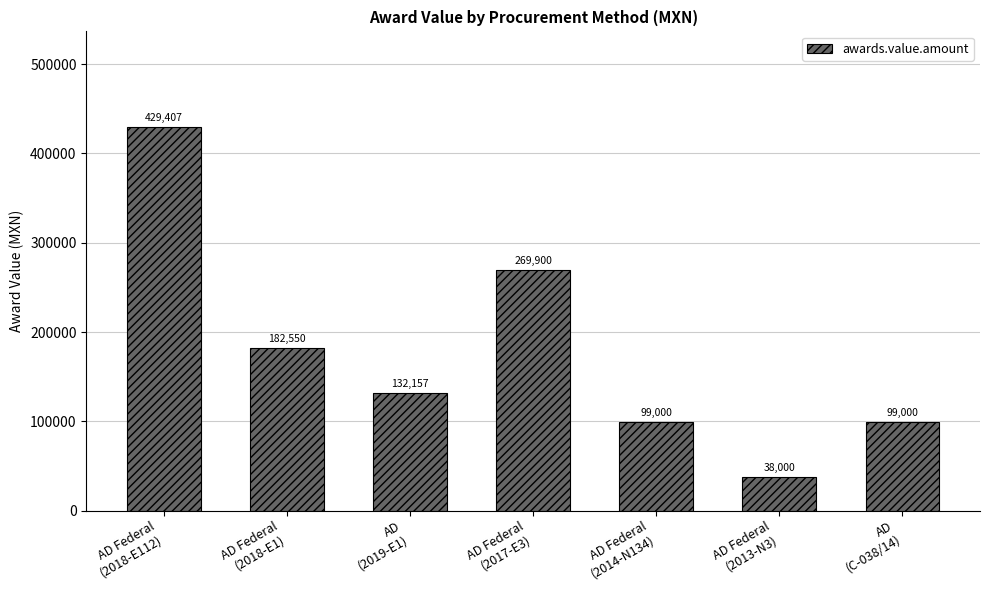

Does the chart contain stacked bars?

No